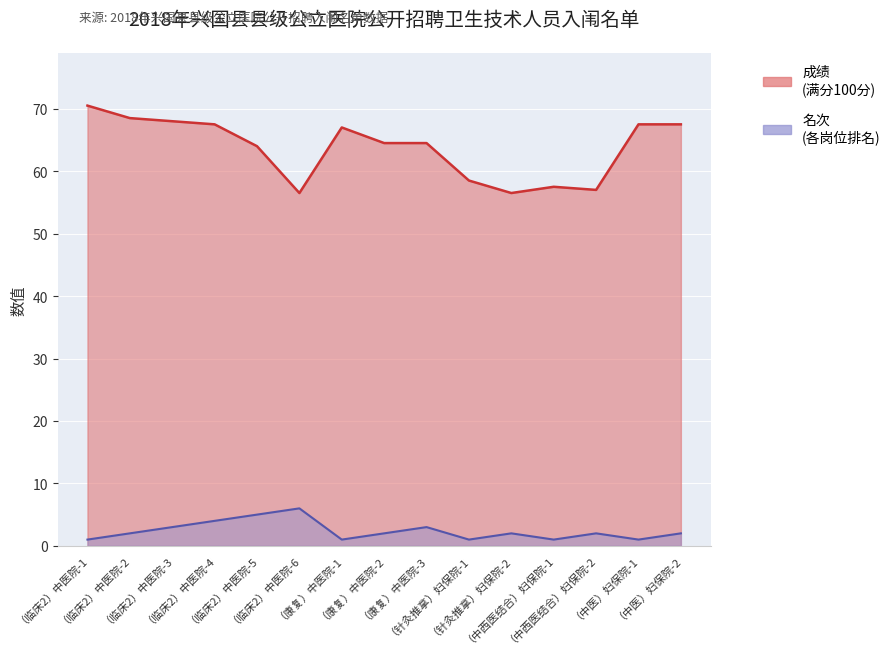

At （针灸推拿）妇保院-2, list the series in order from largest to smallest.

成绩, 名次